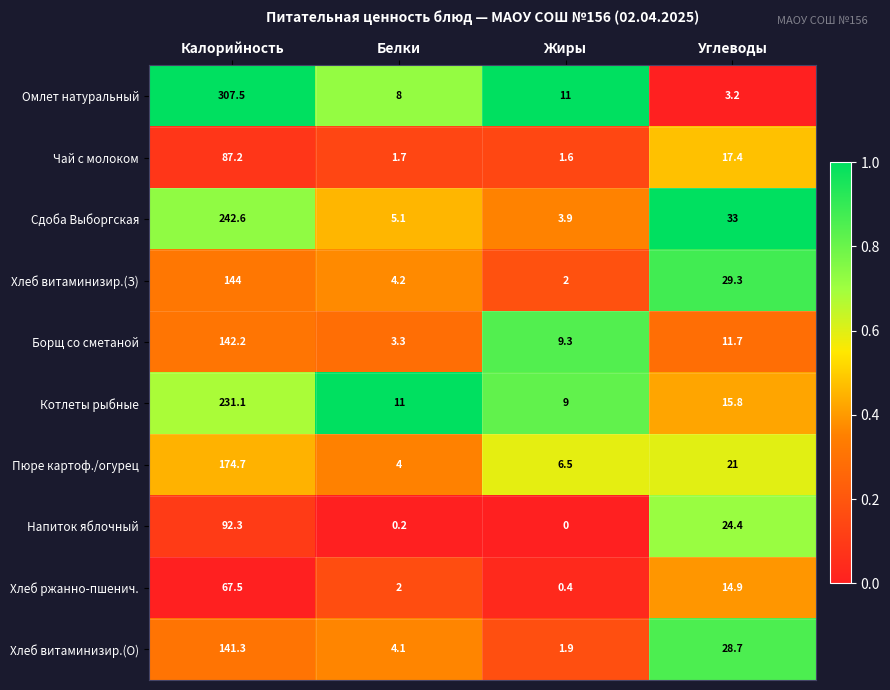

At which label is Чай с молоком closest to 44?

Углеводы